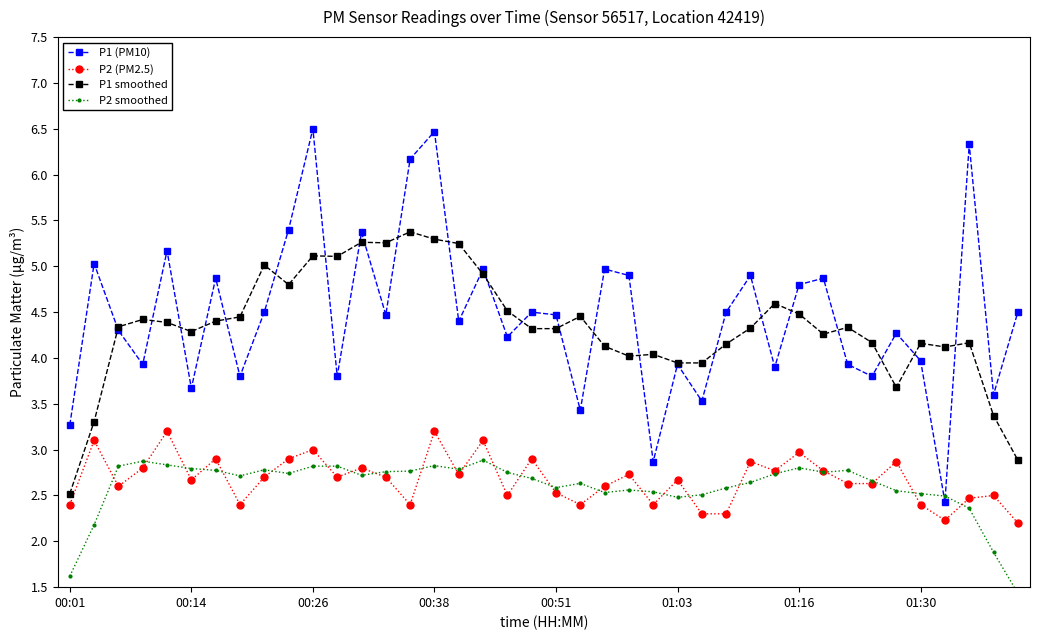

What is the sum of all P2 (PM2.5) values?

106.9